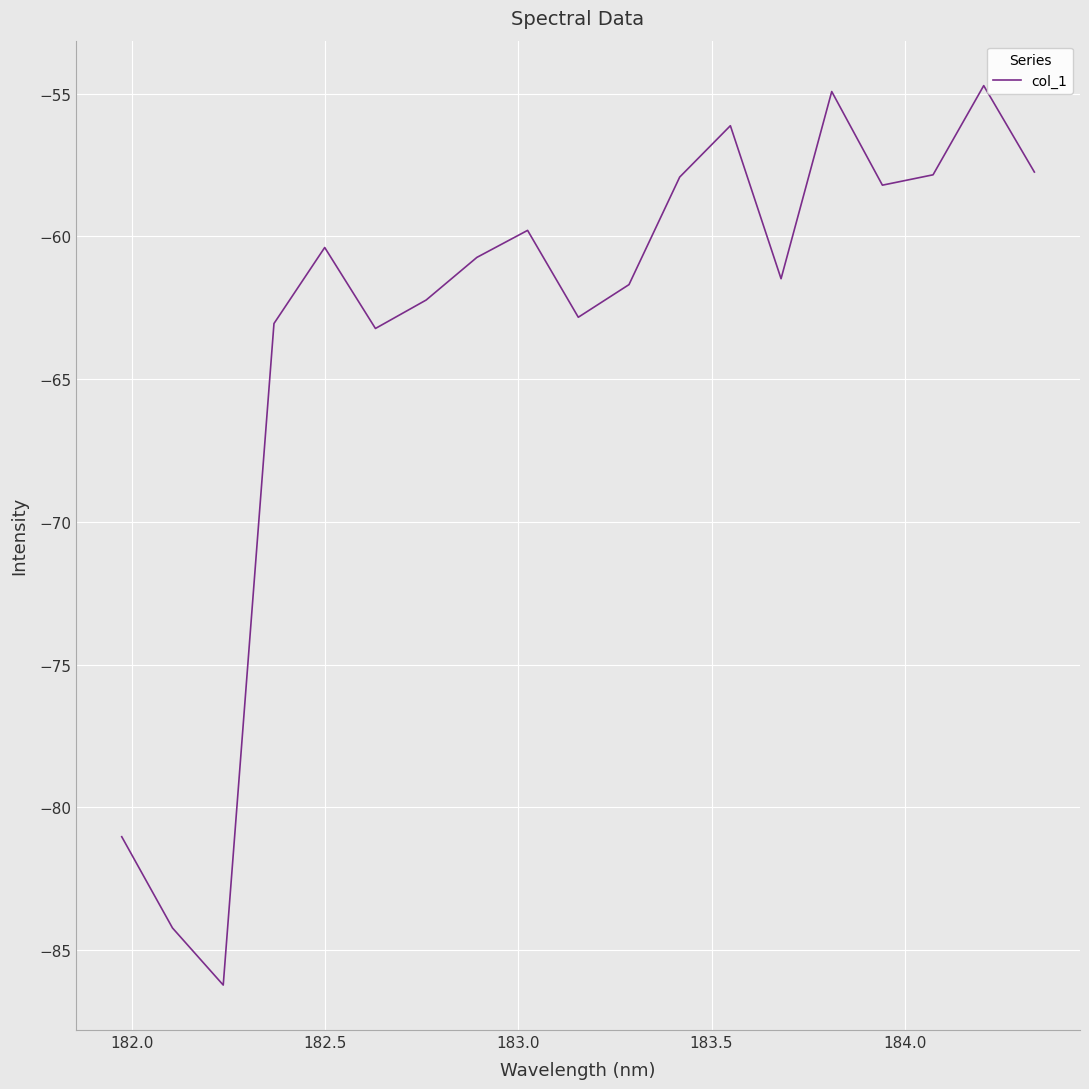

What is the smallest value displayed?

-86.2